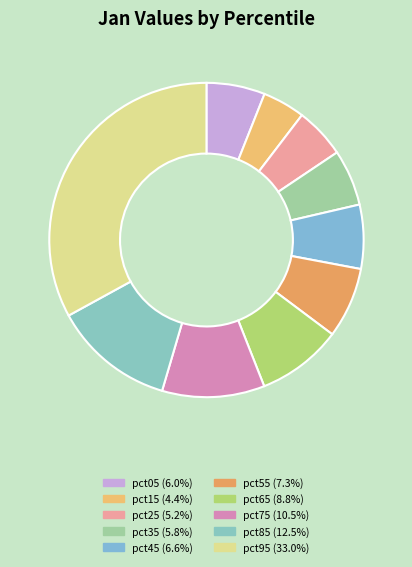

How many slices are in this pie chart?

10